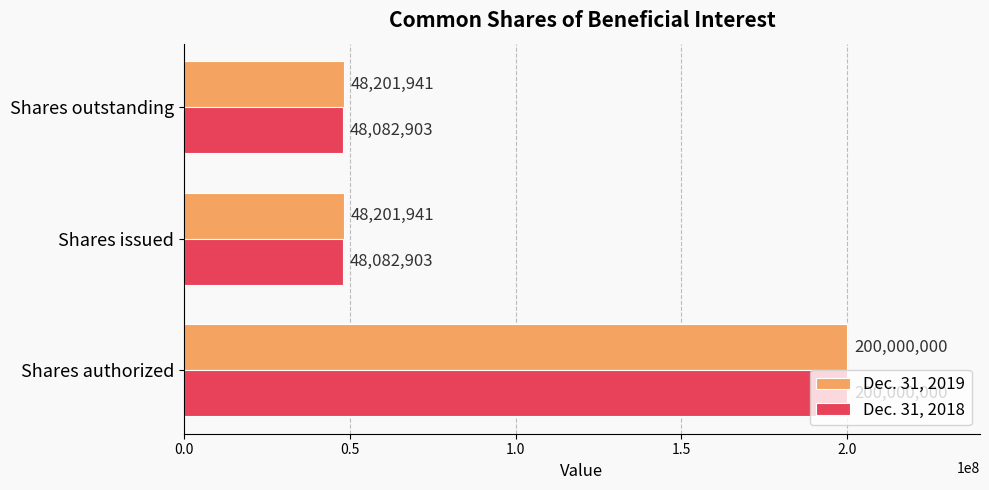

What is the average value of the Dec. 31, 2019 series?

98801294